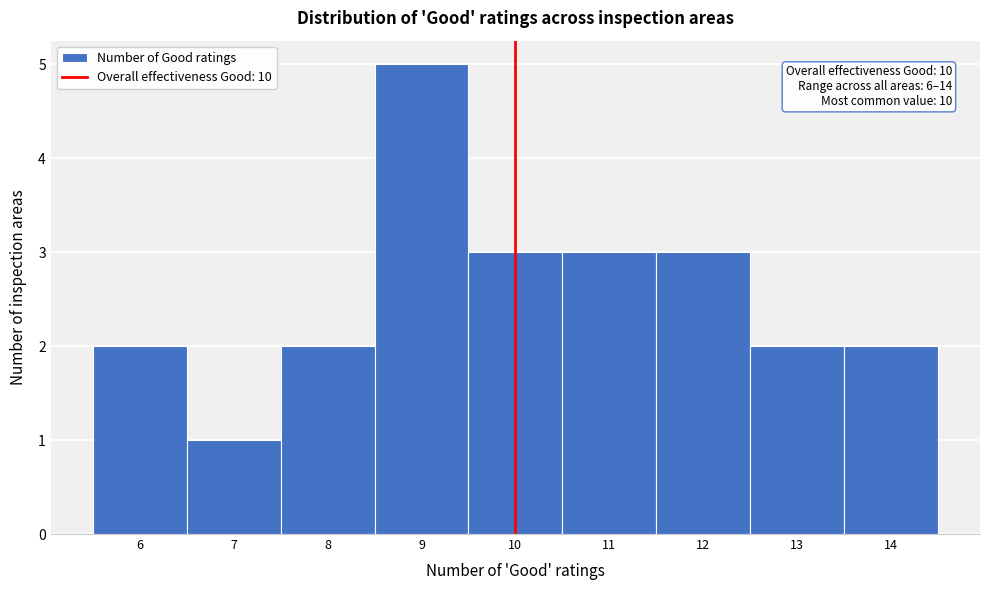

Over which range of the x-axis is the bar tallest?

8.5 to 9.5